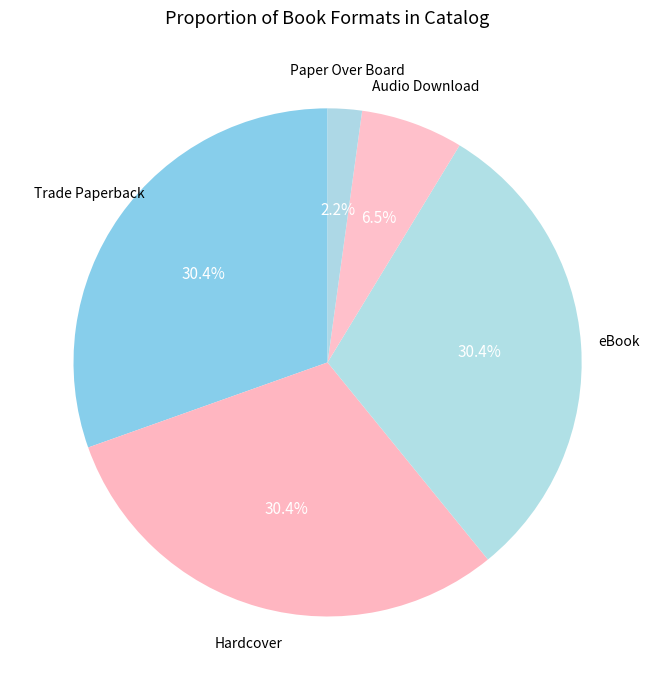

Is there any slice that represents more than half of the pie?

No